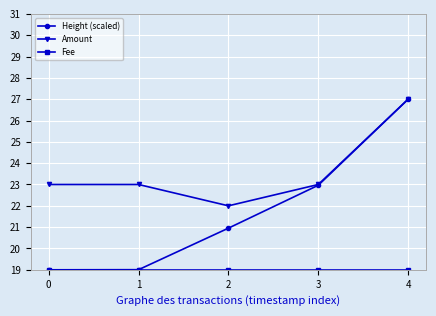

At how many categories does at least one series exceed 26?

1